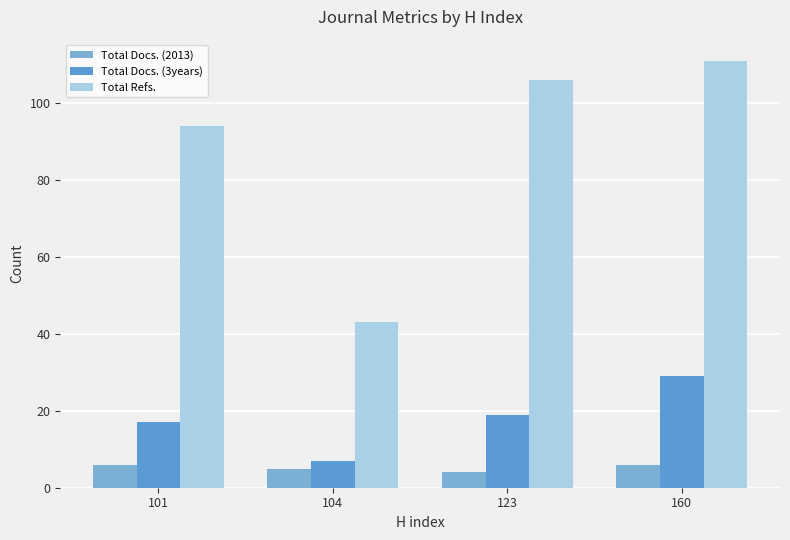

The Total Docs. (2013) series shows 4 at 123. True or false?

True